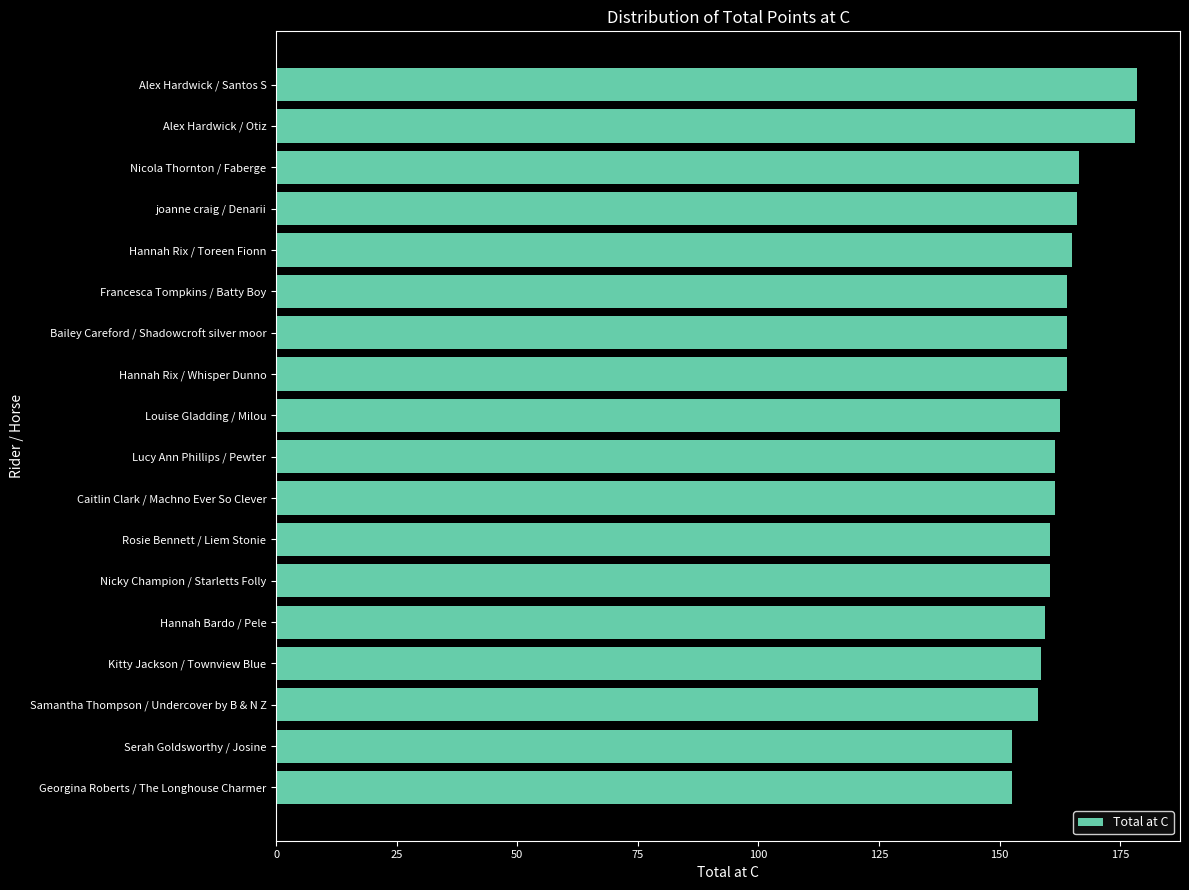

Count the number of data series in this chart.

1